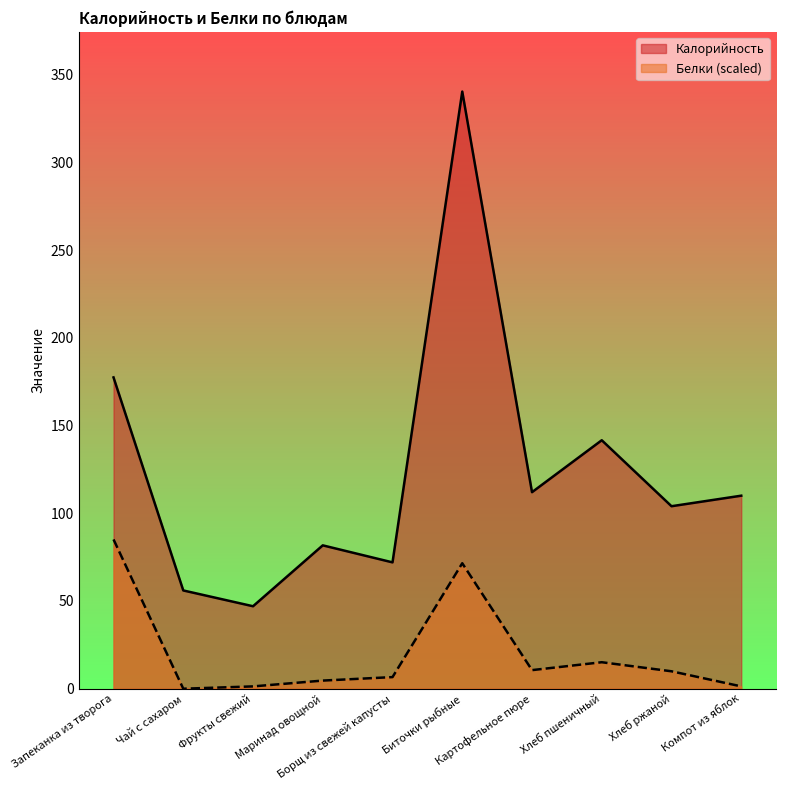

Is the value of Калорийность at Чай с сахаром greater than the value of Белки at Борщ из свежей капусты?

Yes